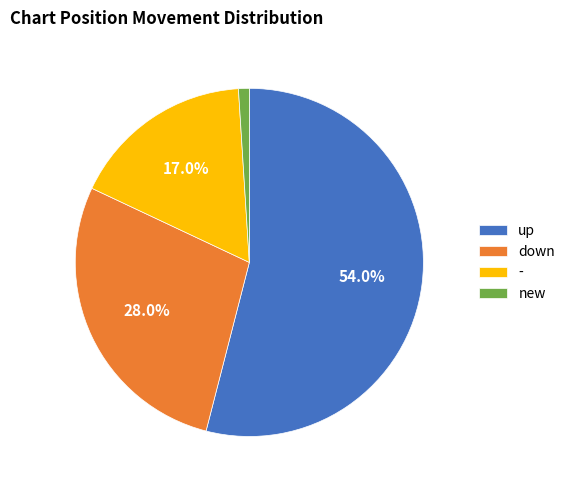

Which category has the smallest portion of the pie?

new